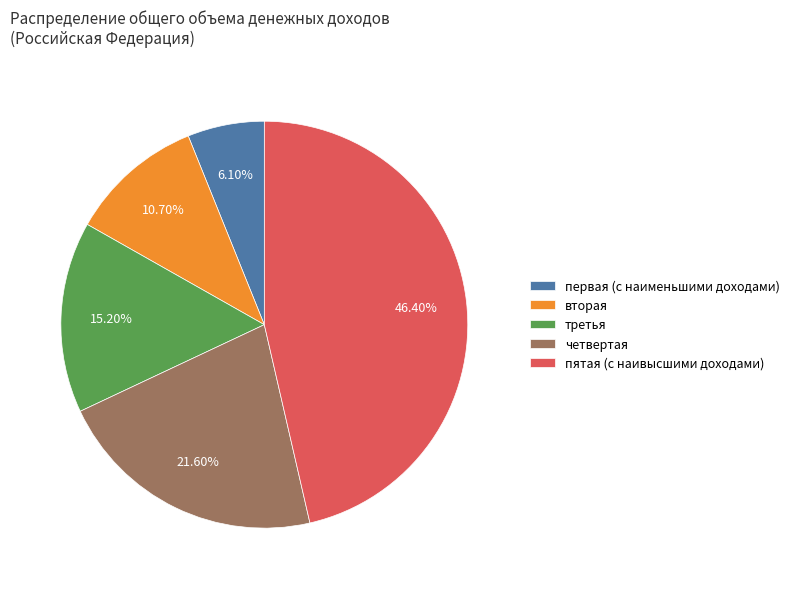

To the nearest percent, what is the average slice percentage?

20%